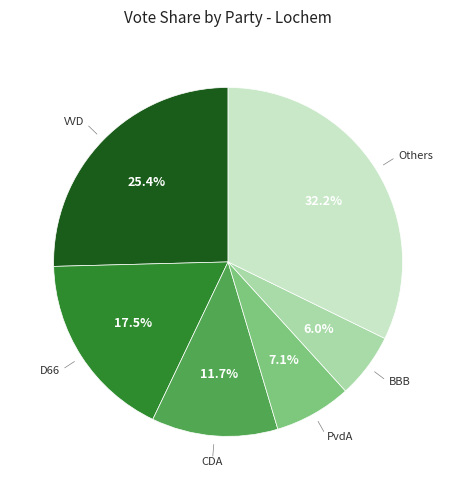

Does any single category account for the majority?

No